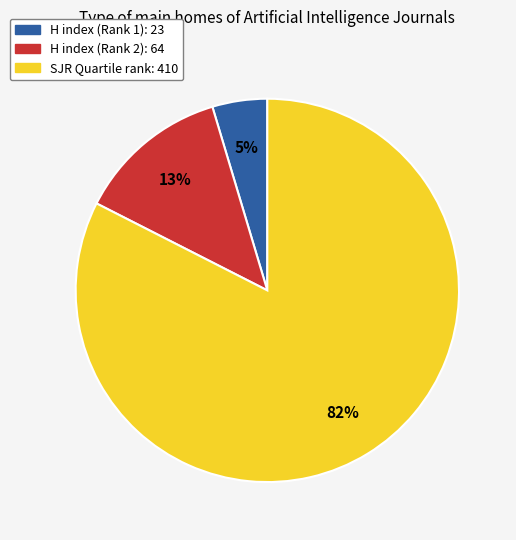

Which slice represents more than half of the pie?

SJR Quartile rank: 410